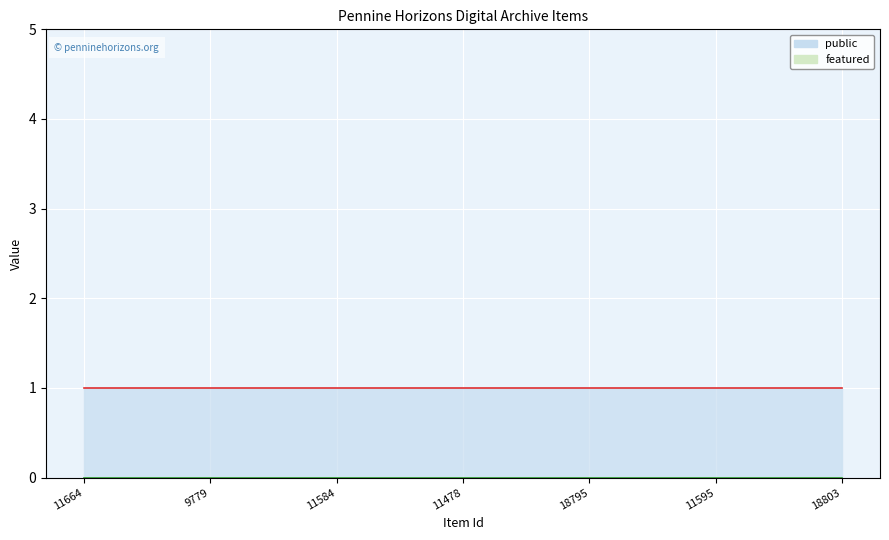

True or false: public and featured intersect in this chart.

False